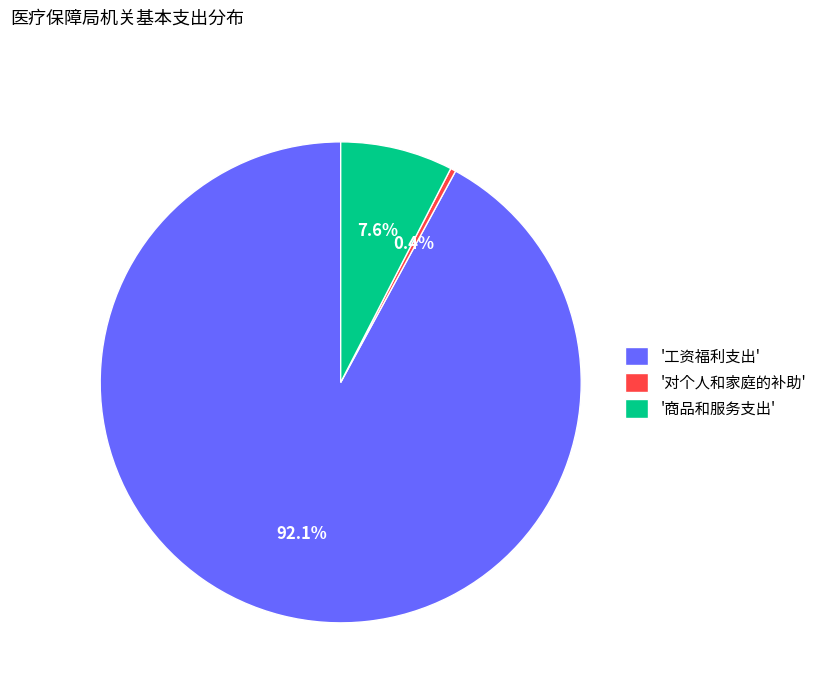

Rank the categories by value from lowest to highest.

'对个人和家庭的补助', '商品和服务支出', '工资福利支出'